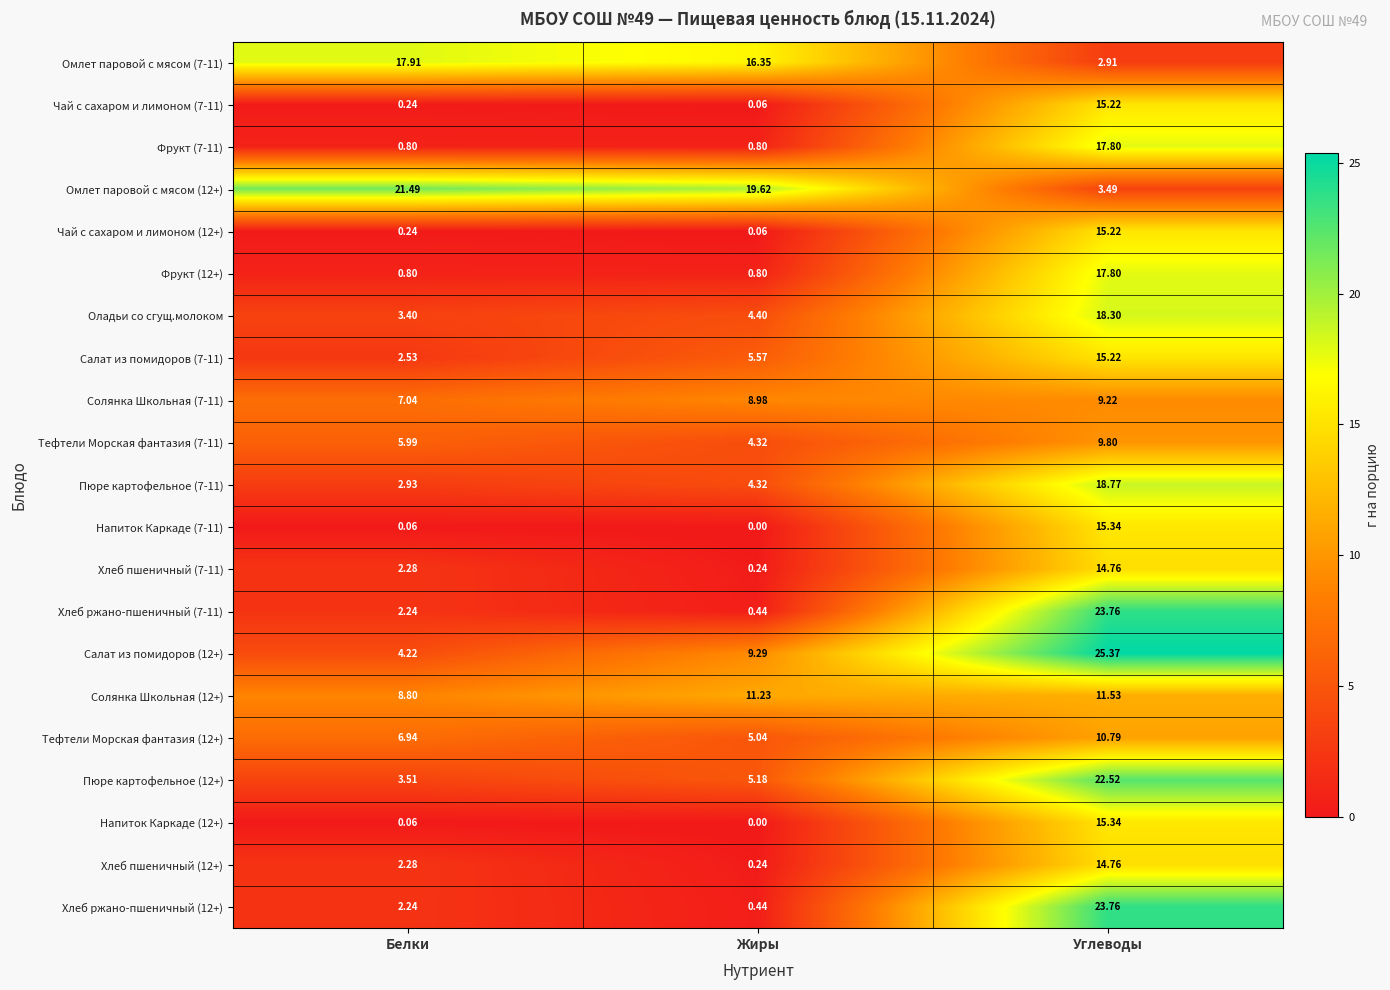

Which category has the lowest value across all series?

Жиры